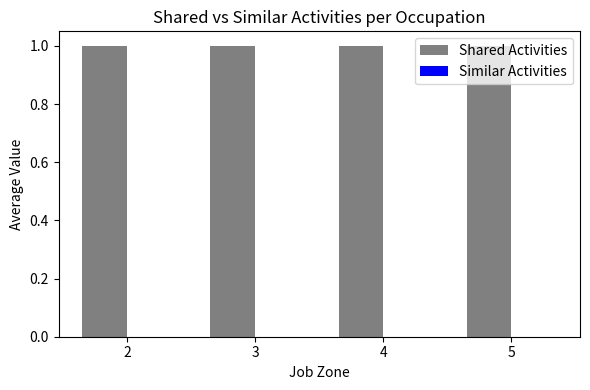

At how many categories does at least one series exceed 0?

4